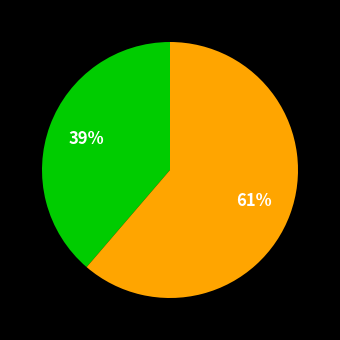

To the nearest percent, what is the average slice percentage?

50%